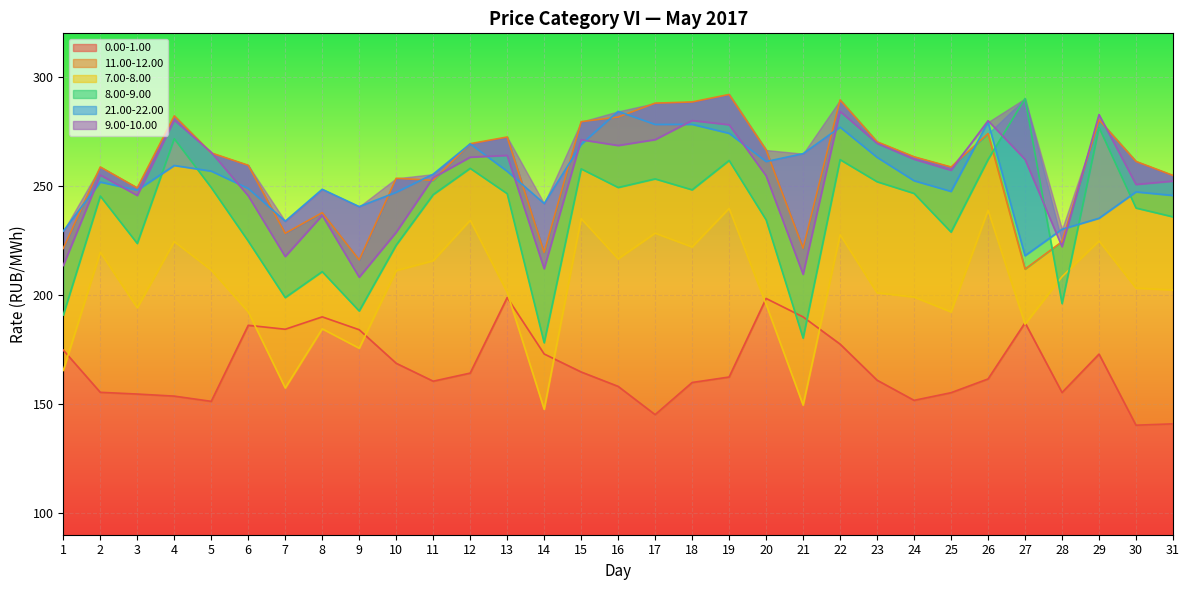

How many lines are shown in the chart?

6